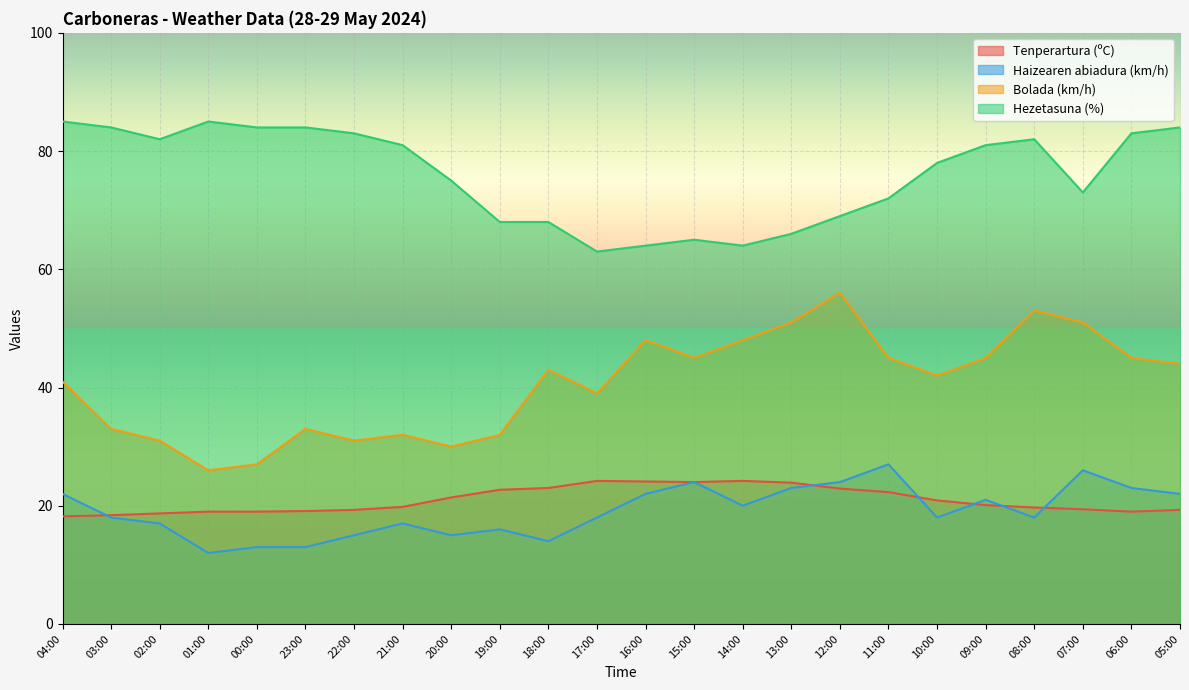

Where is the first local minimum for Hezetasuna (%)?

02:00